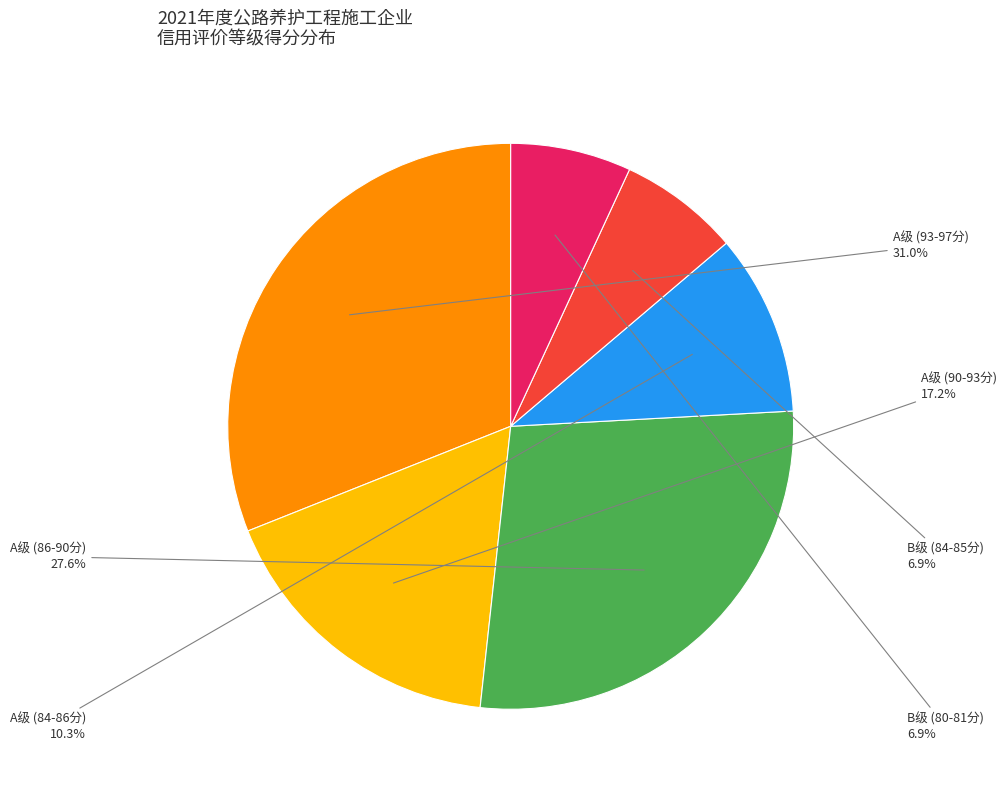

Is there a majority slice in this chart?

No